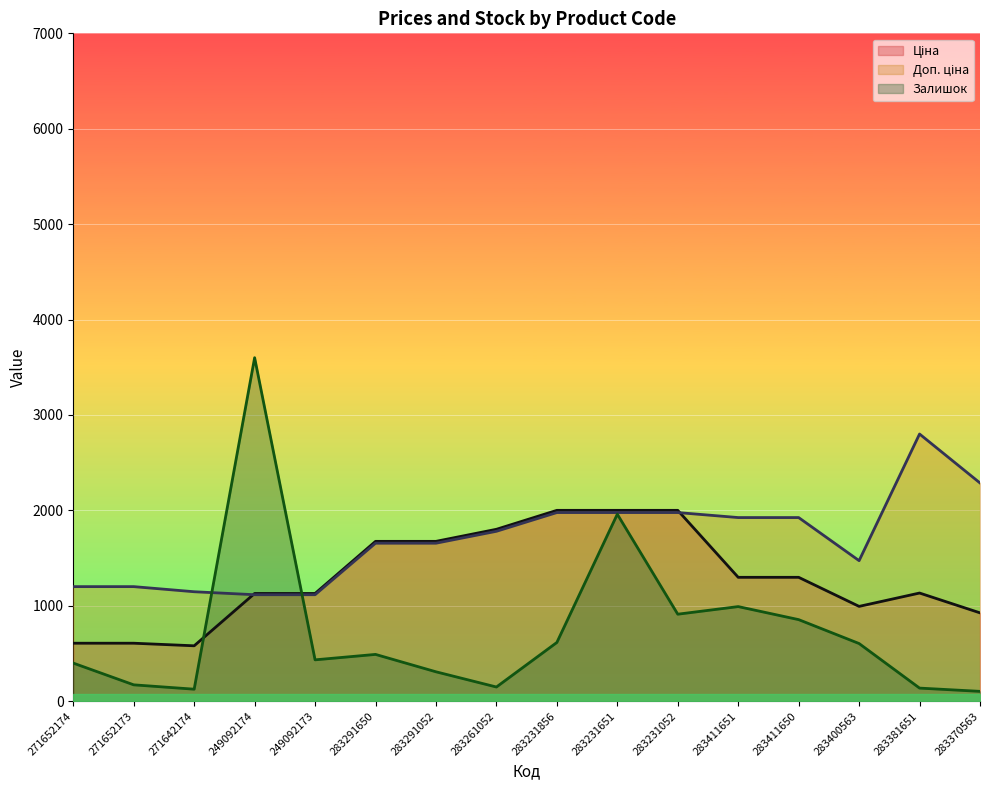

What is the difference between the Доп. ціна values at 283291650 and 283231651?

321.3